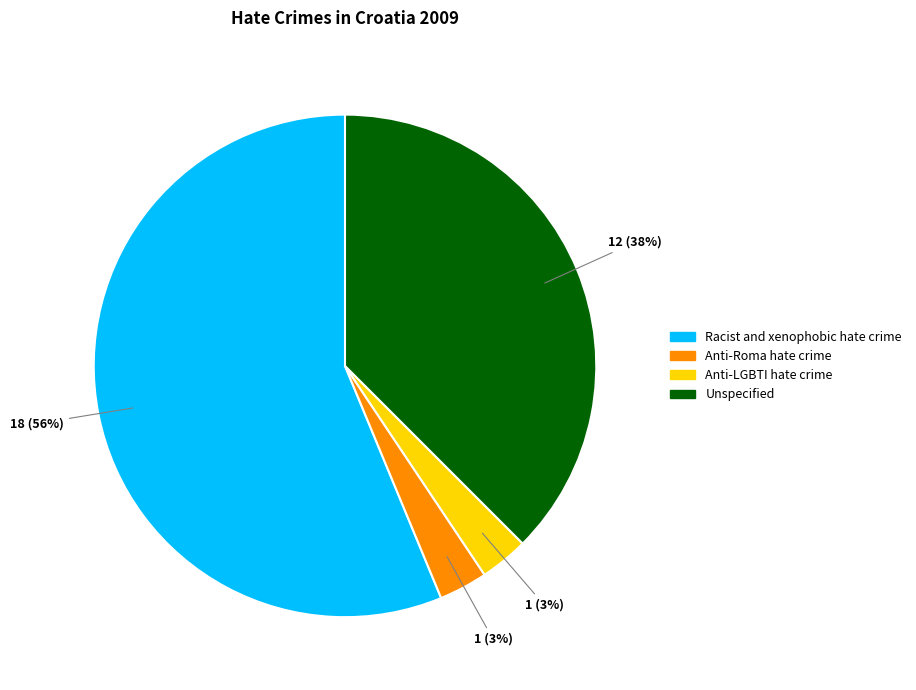

What percentage is the Anti-LGBTI hate crime slice, to the nearest percent?

3%